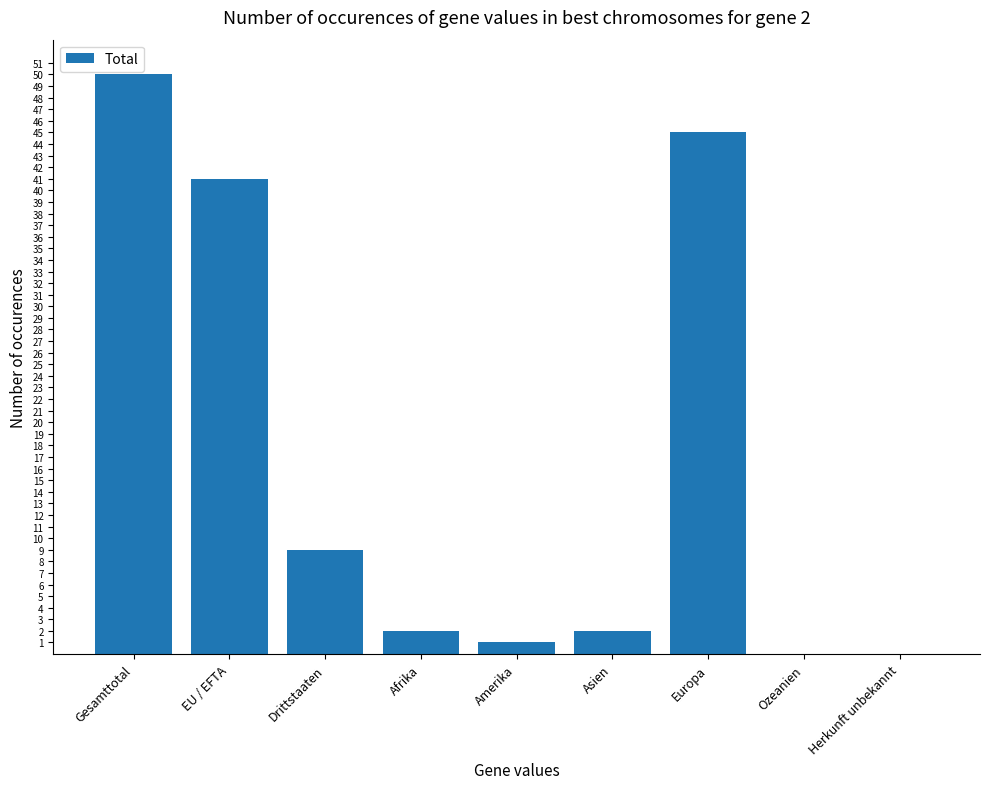

What is the sum of all values?

150